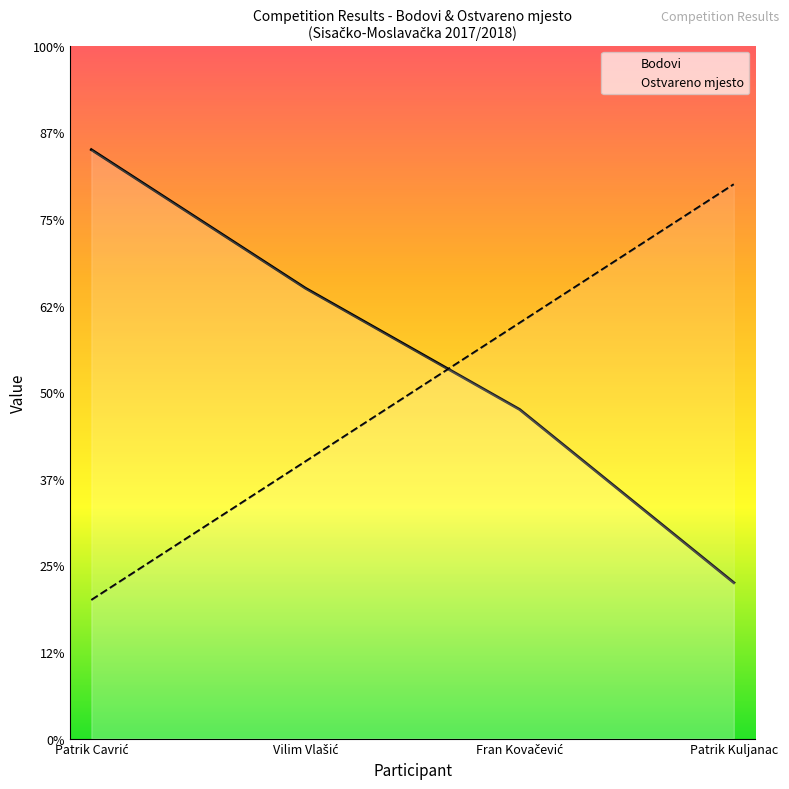

True or false: Bodovi has a value of 6 at Patrik Kuljanac.

False